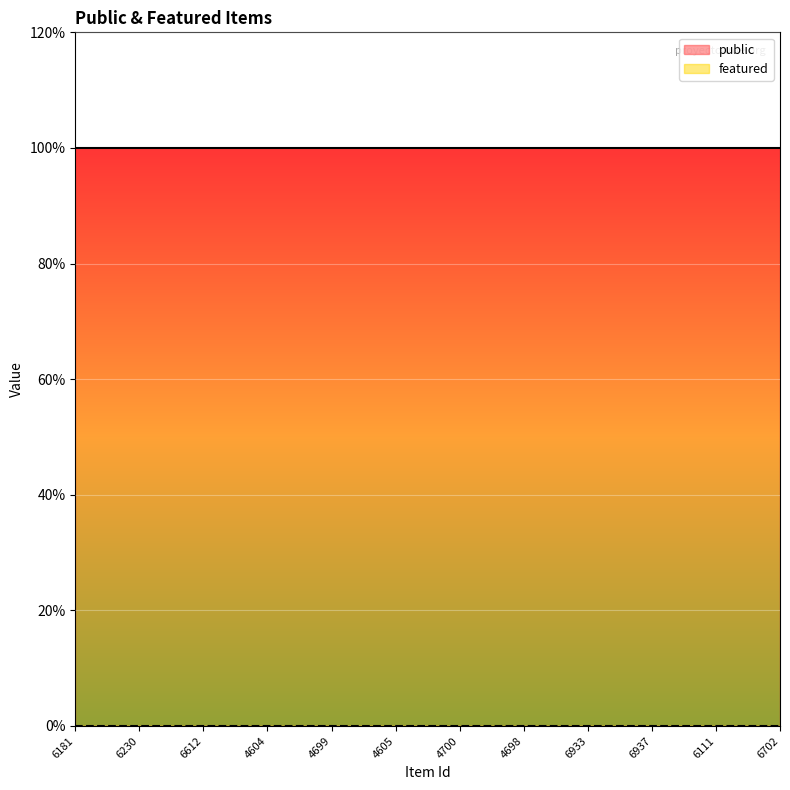

Where is featured nearest to the value 0?

6181